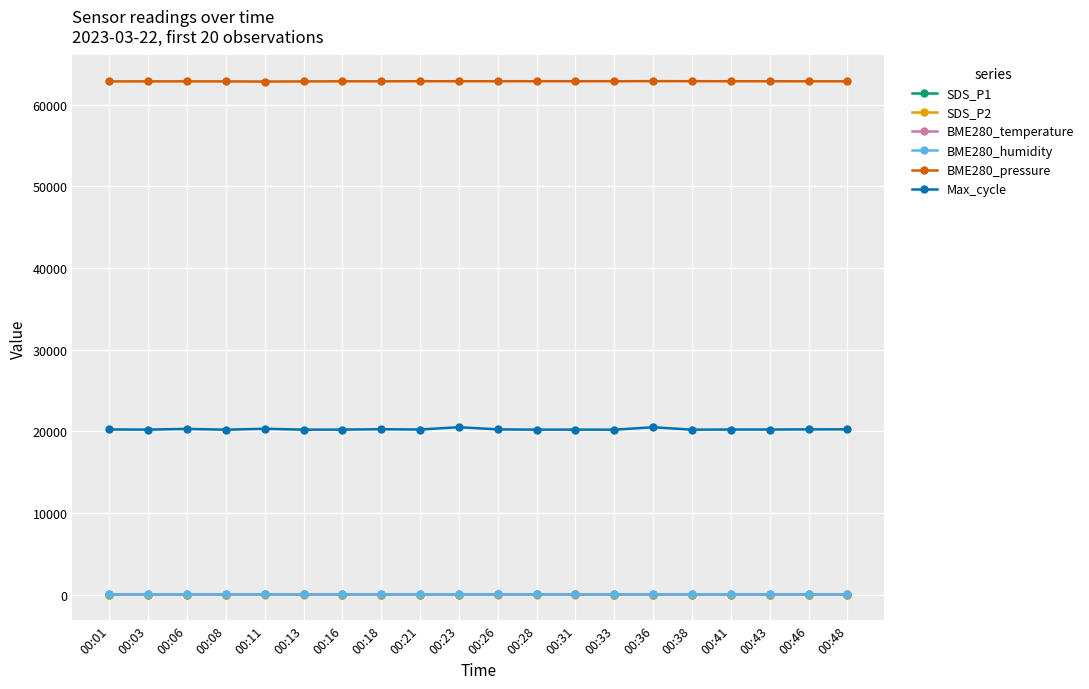

Is this an area chart (filled region under the line)?

No